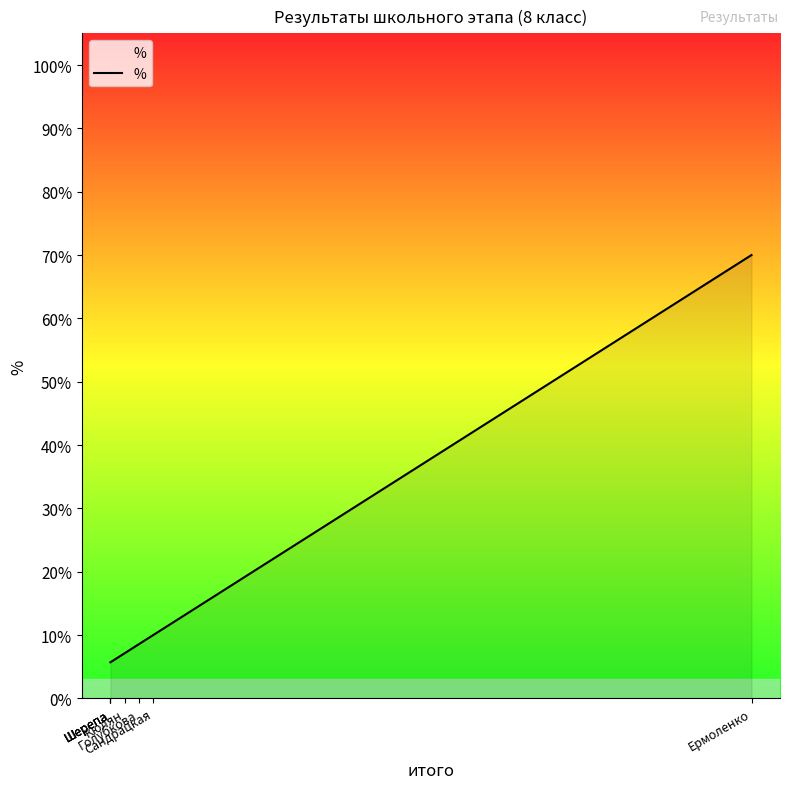

What is the approximate value at Ермоленко?

0.7